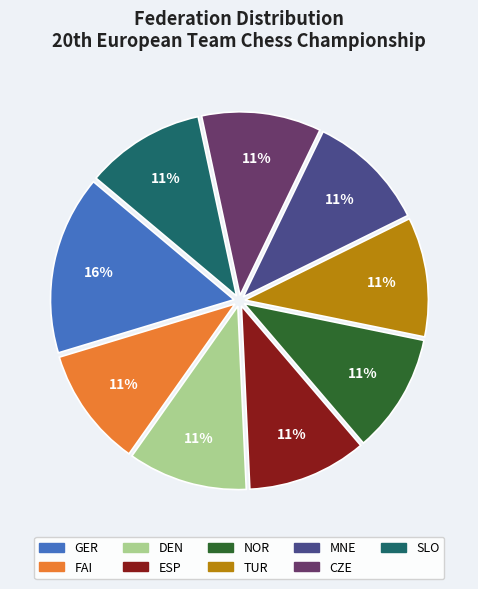

To the nearest percent, what is the average slice percentage?

11%